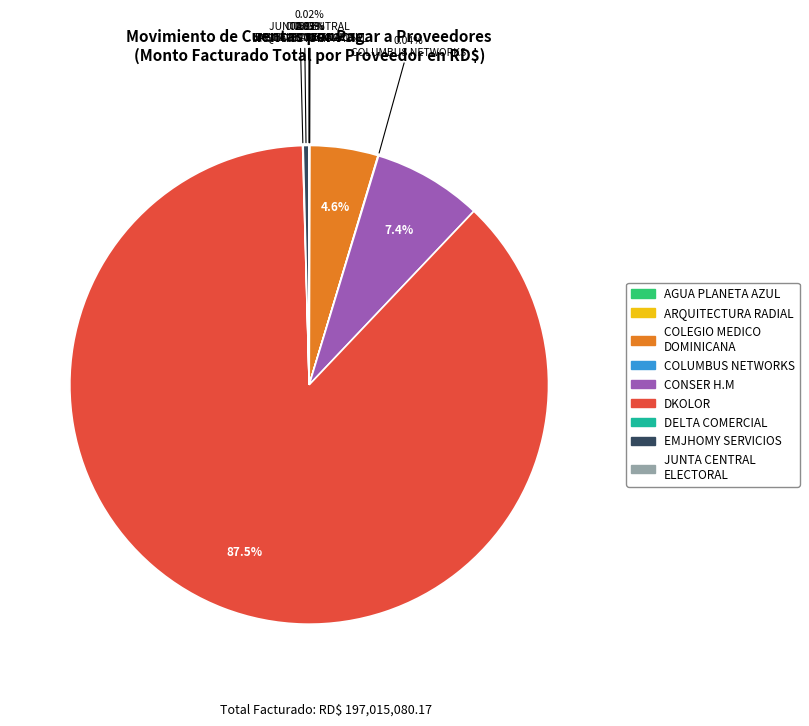

Is there any slice that represents more than half of the pie?

Yes